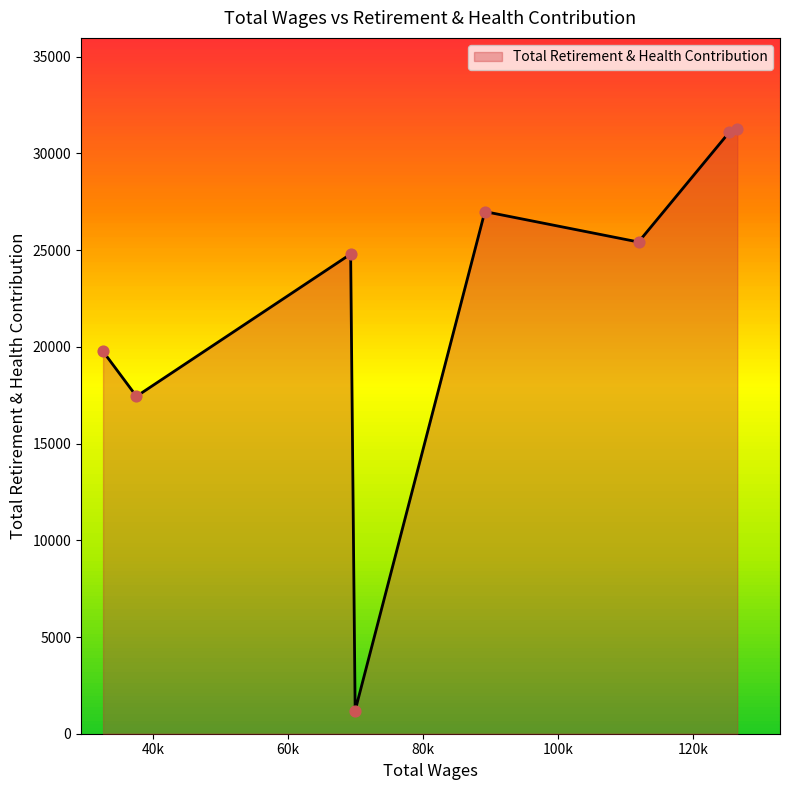

What is the sum of all values?

178002